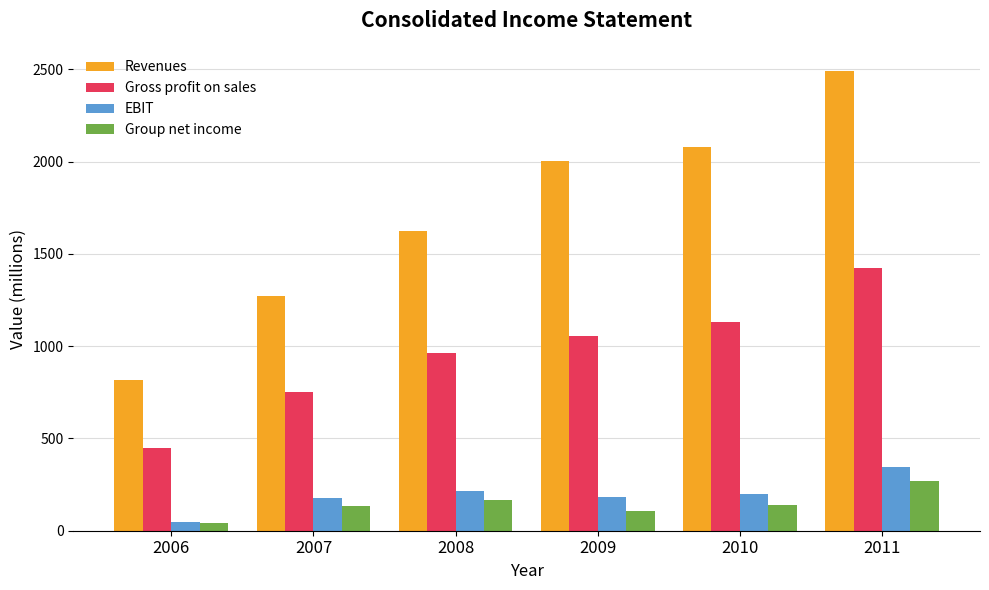

What is the sum of all Revenues values?

10287.4